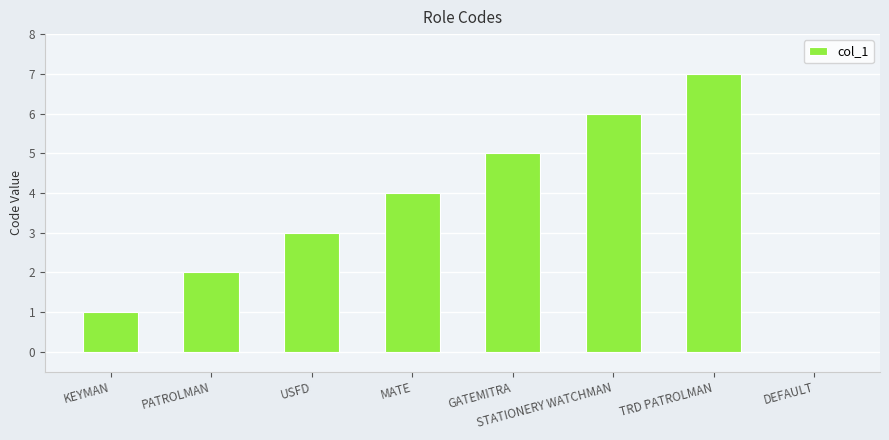

What is the approximate value at USFD?

3